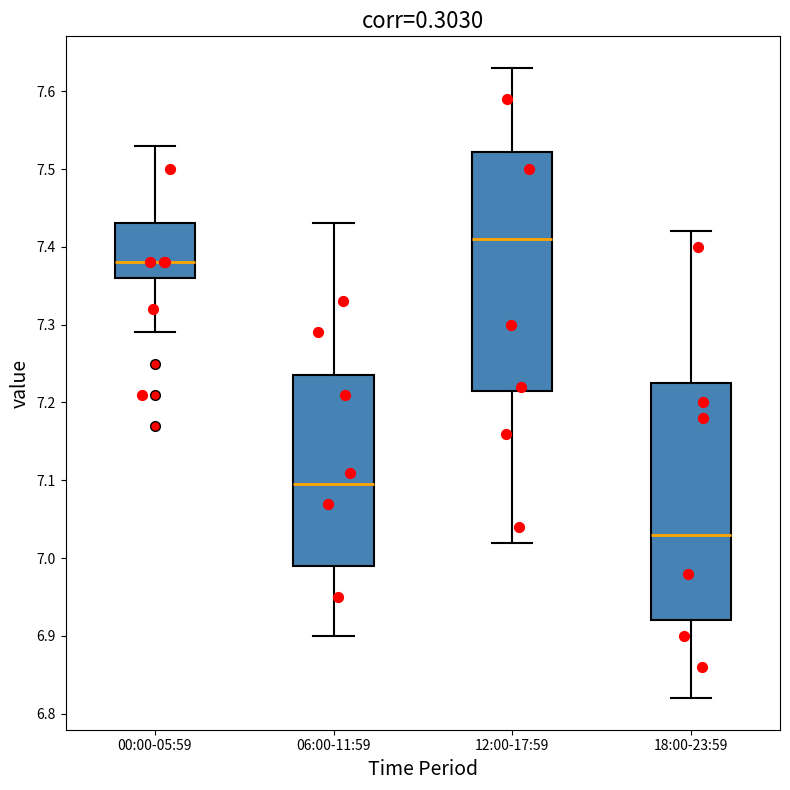

Reading left to right, read every box against the y-axis: the position of its median line, the range the box covers, and the ends of its whiskers. The values are not printed on the chart, so give them approximately, as read against the axis.

00:00-05:59: median 7.38, box 7.36 to 7.43, whiskers 7.29 to 7.53
06:00-11:59: median 7.10, box 6.99 to 7.24, whiskers 6.90 to 7.43
12:00-17:59: median 7.41, box 7.22 to 7.52, whiskers 7.02 to 7.63
18:00-23:59: median 7.03, box 6.92 to 7.23, whiskers 6.82 to 7.42